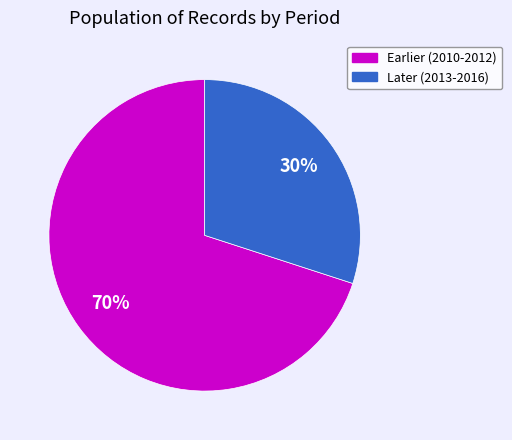

Rank the categories by value from lowest to highest.

Later (2013-2016), Earlier (2010-2012)